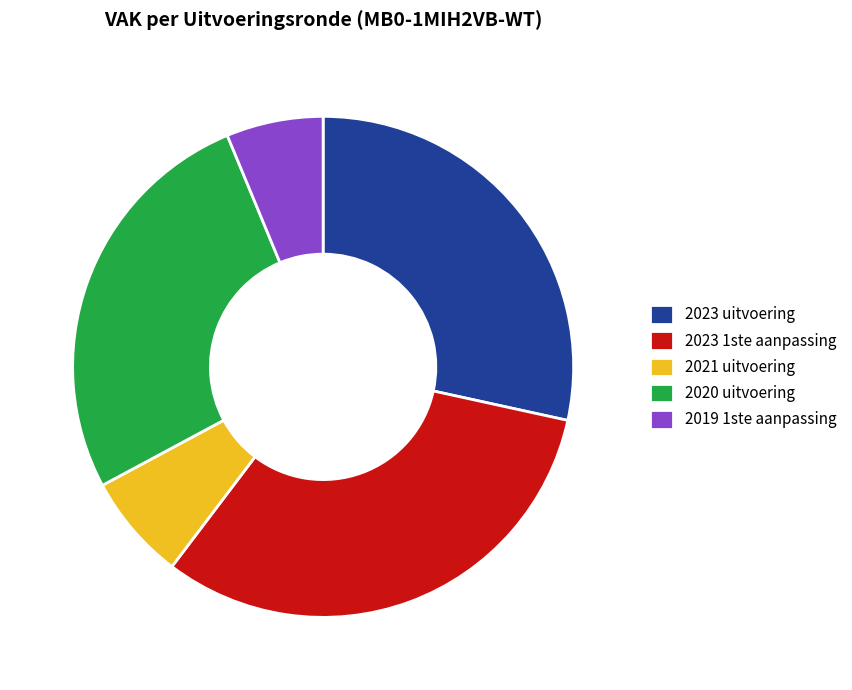

Is it true that 2023 1ste aanpassing is 38% of the pie?

False